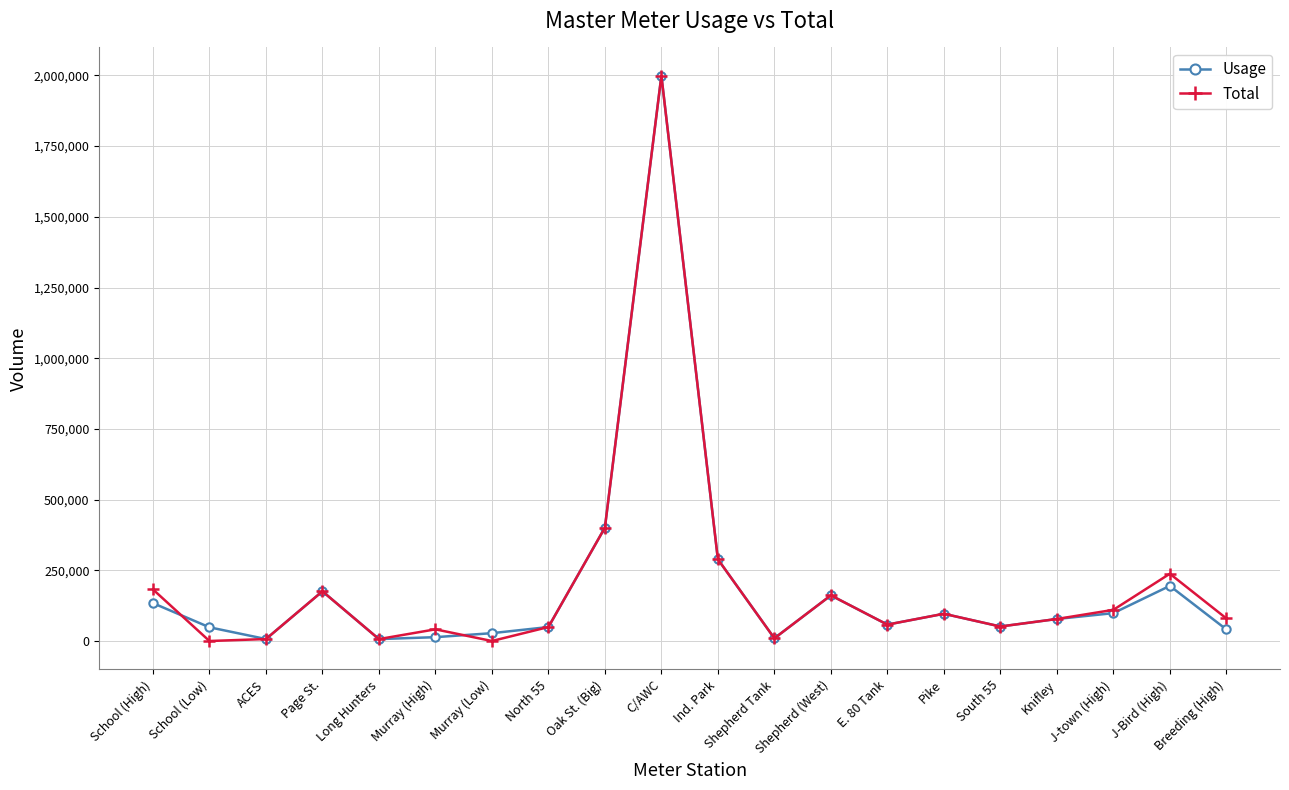

How many lines are shown in the chart?

2